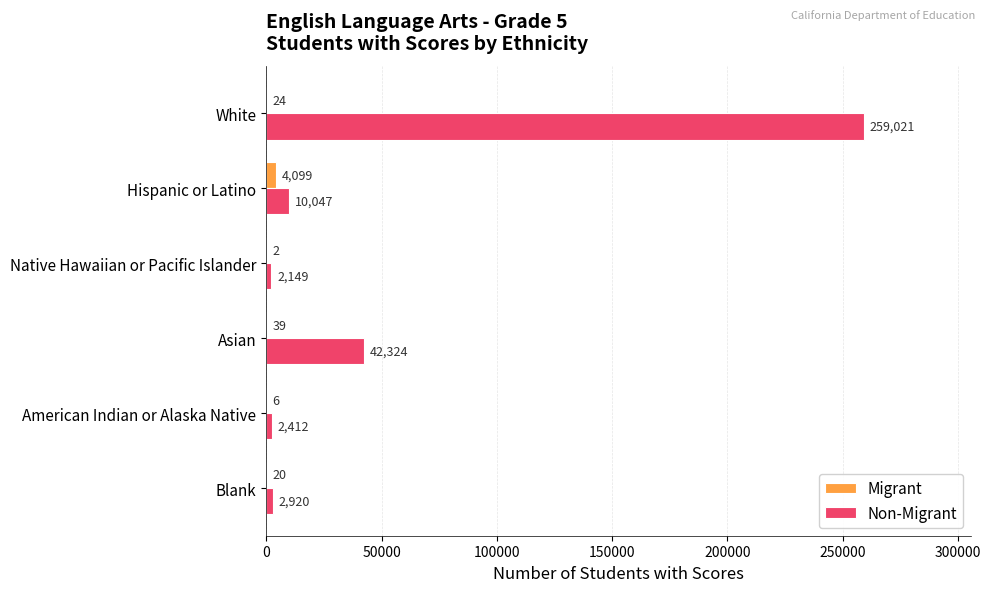

What is the maximum value shown in the chart?

259021